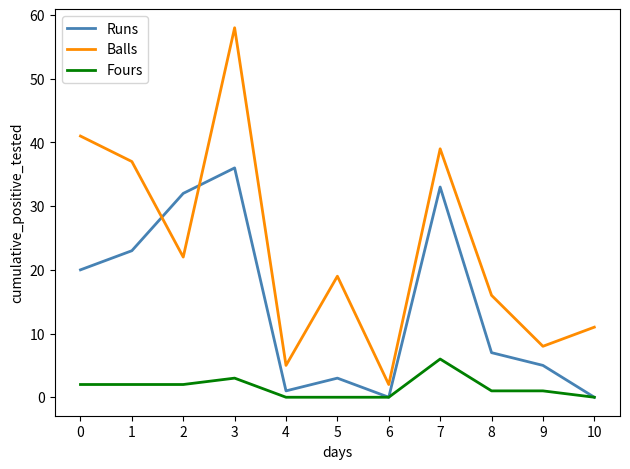

True or false: Balls and Runs intersect in this chart.

True